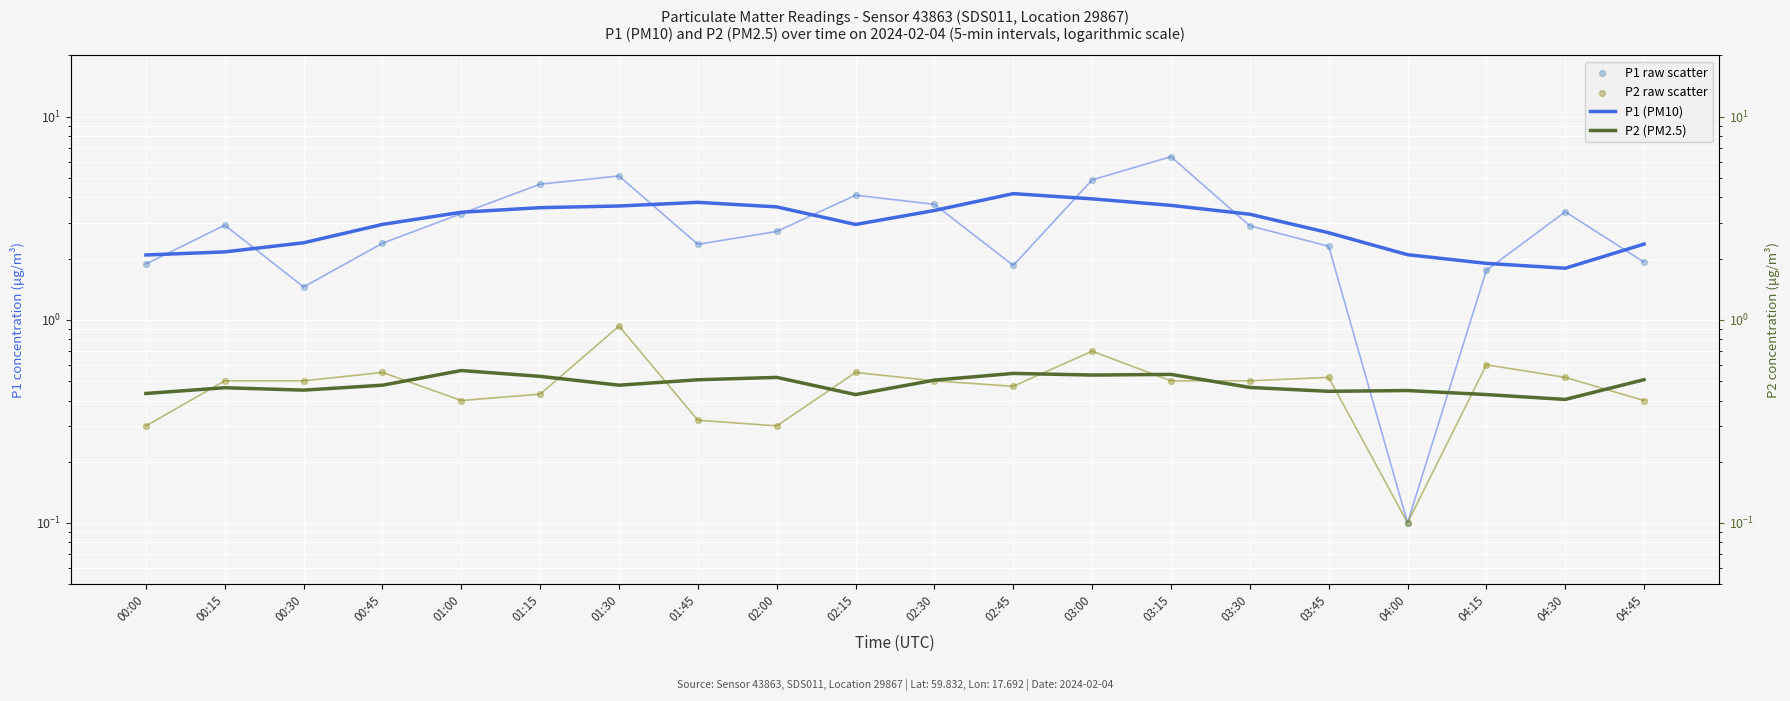

At which category is the sum across all series the highest?

03:15